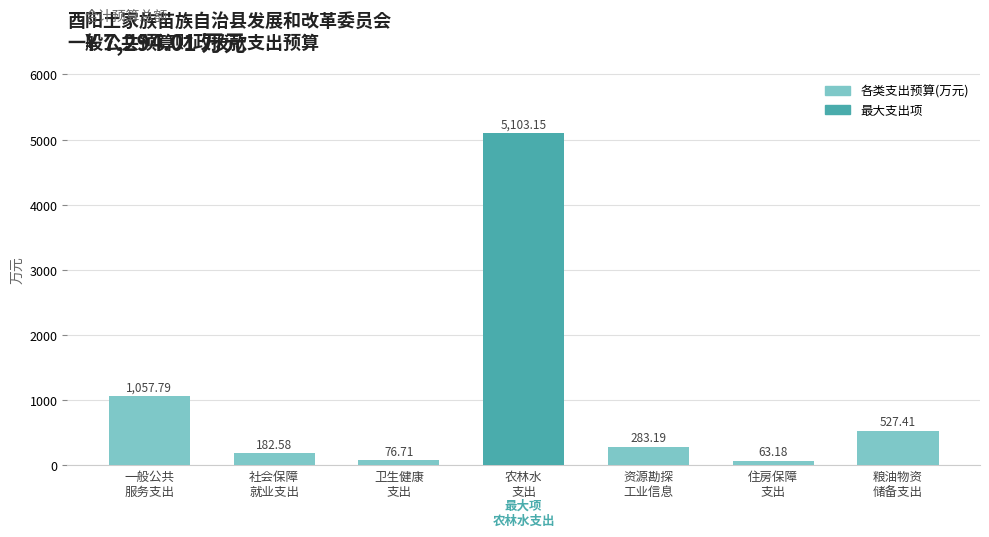

What is the average value?

1042.0